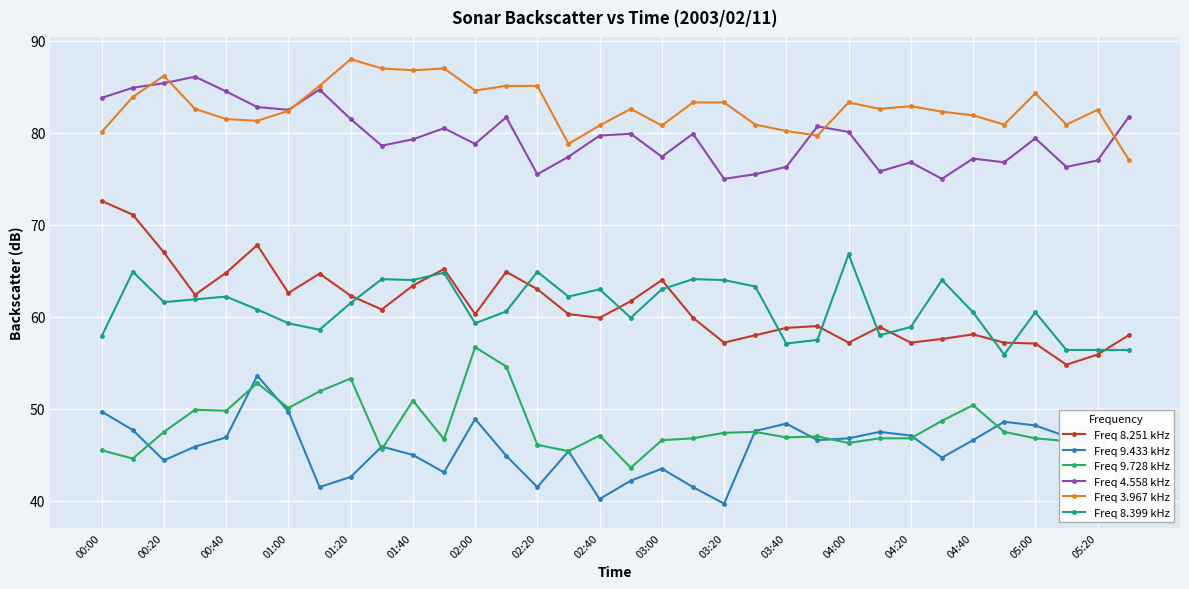

What is the value of the Freq 9.728 kHz point at the 13th from the left?

56.7